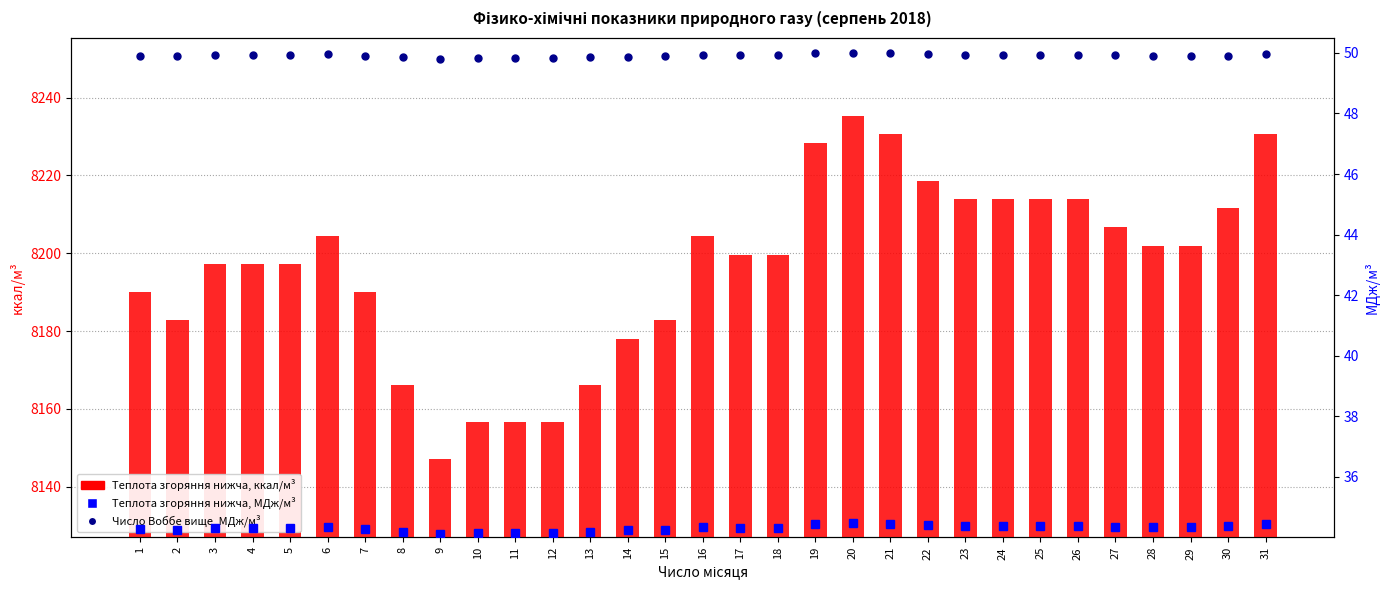

What is the total value across all series at 23?

8298.2